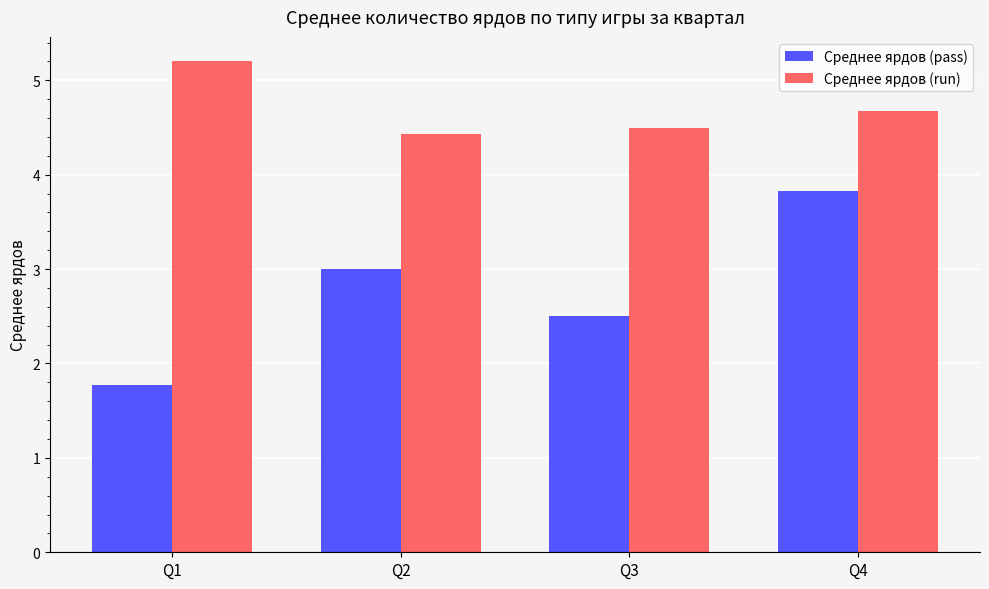

What is the lowest value of the Среднее ярдов (run) series?

4.4